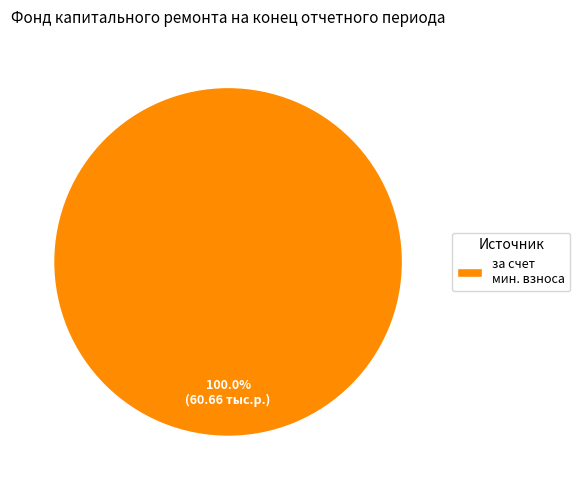

Which slice represents more than half of the pie?

за счет мин. взноса